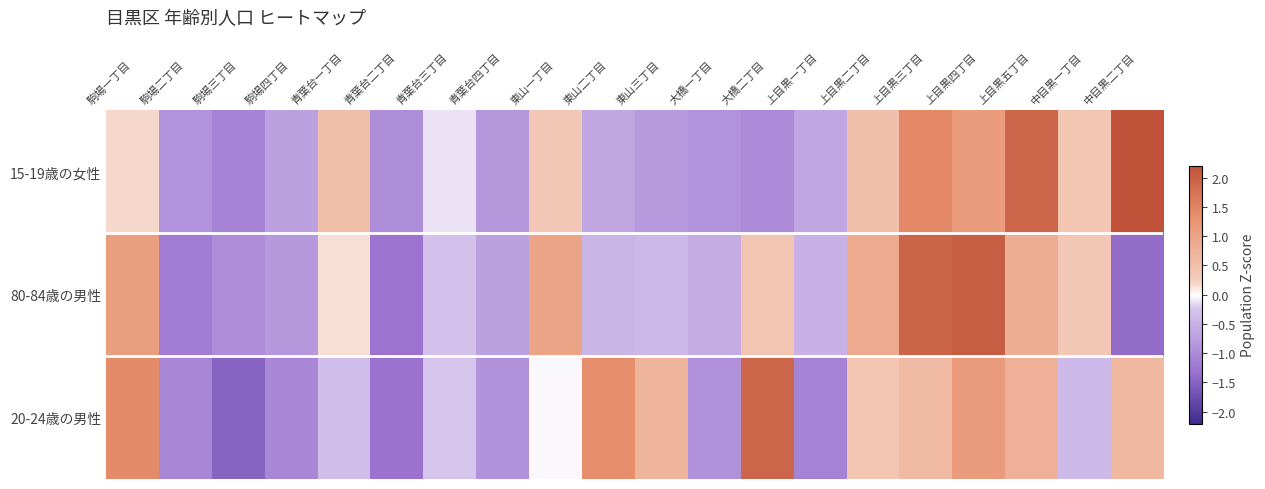

Reading left to right, what are all the values shown in this chart?

15-19歳の女性: 駒場一丁目=0.2	駒場二丁目=-0.9	駒場三丁目=-1.1	駒場四丁目=-0.7	青葉台一丁目=0.5	青葉台二丁目=-1.0	青葉台三丁目=-0.1	青葉台四丁目=-0.8	東山一丁目=0.3	東山二丁目=-0.6	東山三丁目=-0.8	大橋一丁目=-0.9	大橋二丁目=-1.0	上目黒一丁目=-0.7	上目黒二丁目=0.5	上目黒三丁目=1.4	上目黒四丁目=1.1	上目黒五丁目=1.9	中目黒一丁目=0.4	中目黒二丁目=2.2
80-84歳の男性: 駒場一丁目=1.1	駒場二丁目=-1.2	駒場三丁目=-1.0	駒場四丁目=-0.8	青葉台一丁目=0.2	青葉台二丁目=-1.3	青葉台三丁目=-0.3	青葉台四丁目=-0.7	東山一丁目=1.0	東山二丁目=-0.5	東山三丁目=-0.4	大橋一丁目=-0.6	大橋二丁目=0.4	上目黒一丁目=-0.5	上目黒二丁目=0.9	上目黒三丁目=1.9	上目黒四丁目=2.0	上目黒五丁目=0.8	中目黒一丁目=0.4	中目黒二丁目=-1.4
20-24歳の男性: 駒場一丁目=1.4	駒場二丁目=-1.1	駒場三丁目=-1.5	駒場四丁目=-1.0	青葉台一丁目=-0.4	青葉台二丁目=-1.3	青葉台三丁目=-0.3	青葉台四丁目=-0.9	東山一丁目=-0.0	東山二丁目=1.4	東山三丁目=0.7	大橋一丁目=-0.9	大橋二丁目=1.9	上目黒一丁目=-1.1	上目黒二丁目=0.4	上目黒三丁目=0.6	上目黒四丁目=1.1	上目黒五丁目=0.7	中目黒一丁目=-0.4	中目黒二丁目=0.6